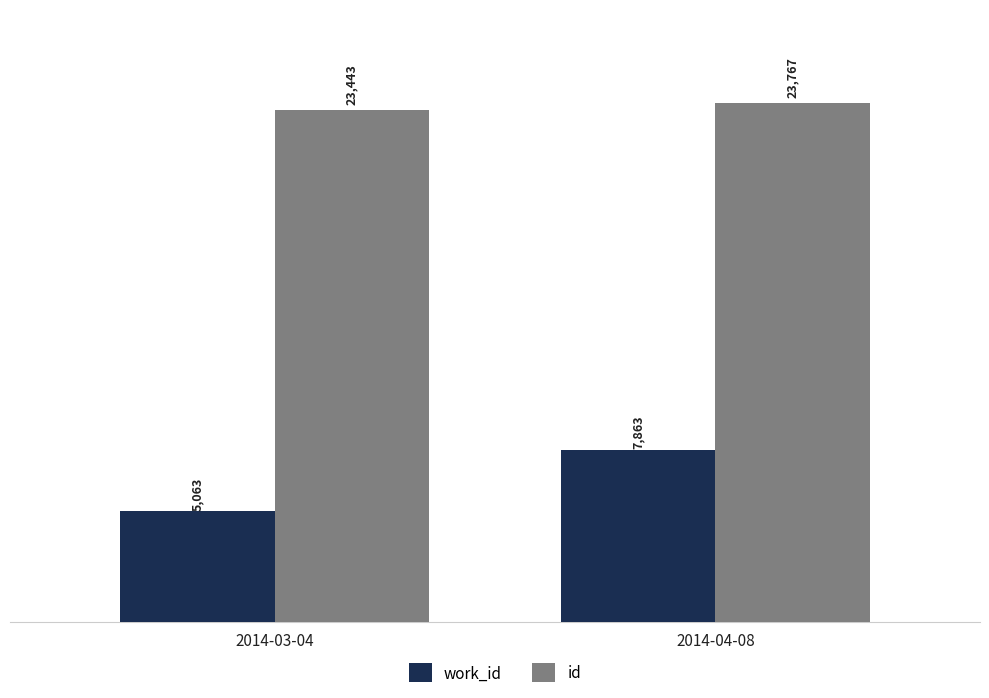

What is the maximum value for id?

23767